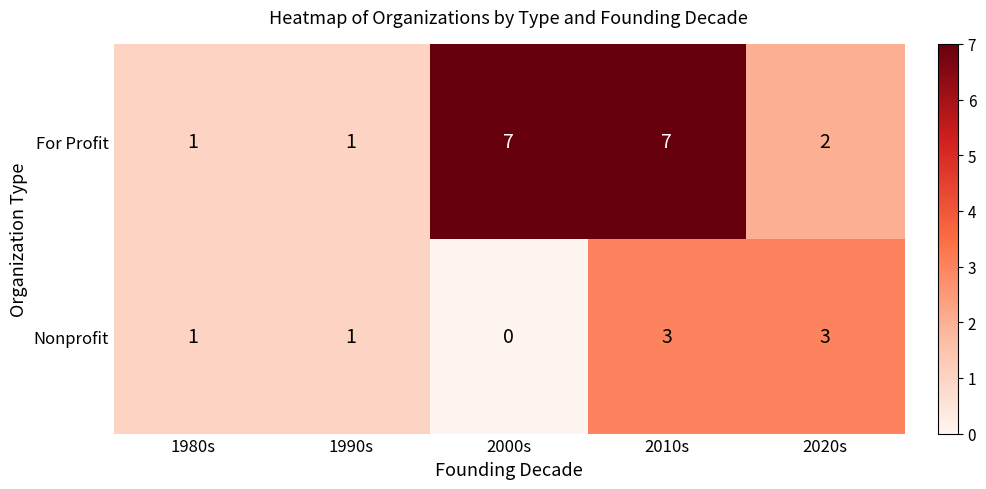

At how many categories does at least one series exceed 5?

2